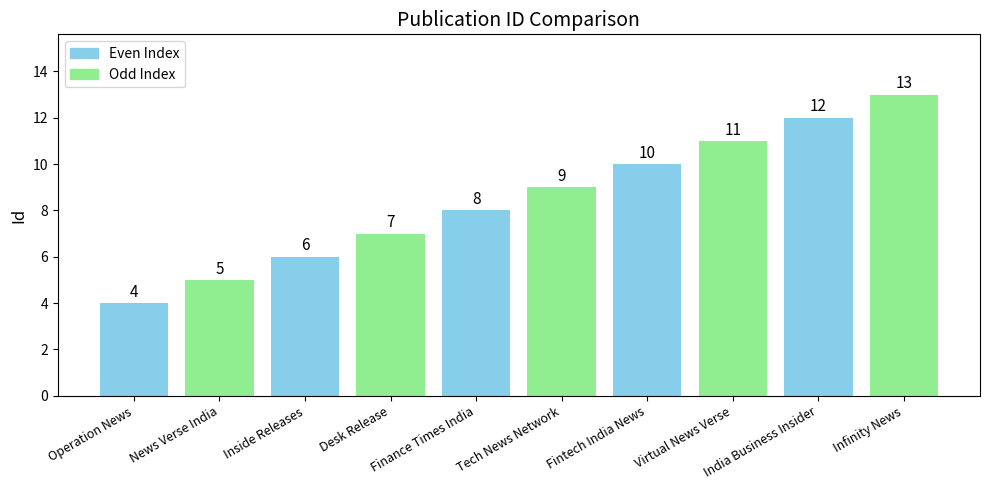

What is the sum of the values at Inside Releases and Tech News Network?

15